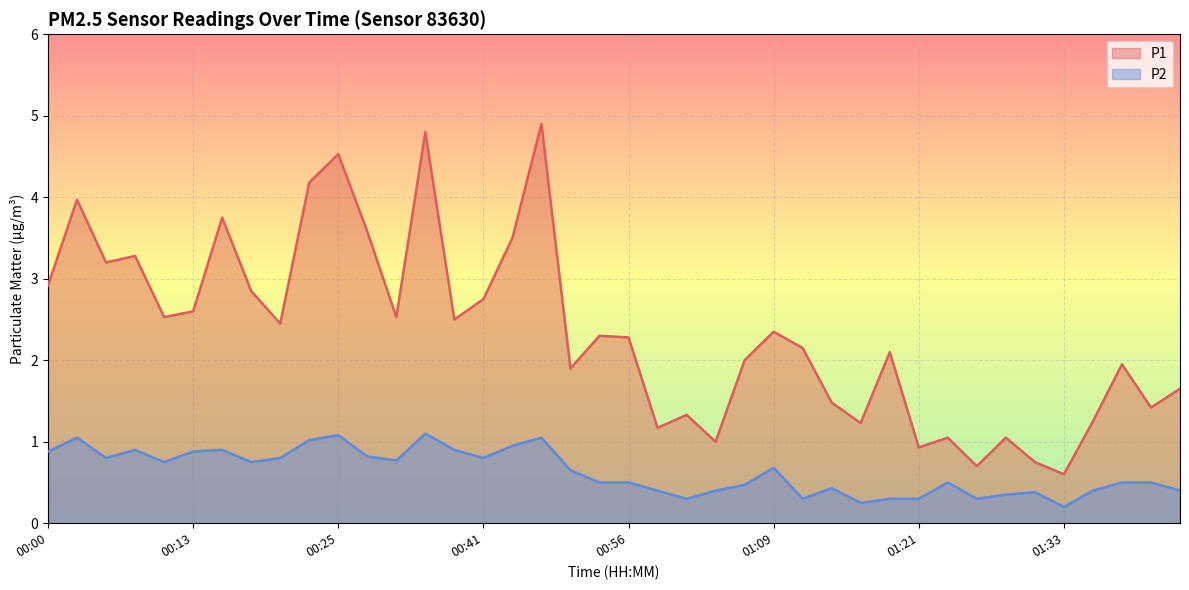

What is the total value across all series at 01:04?

1.4